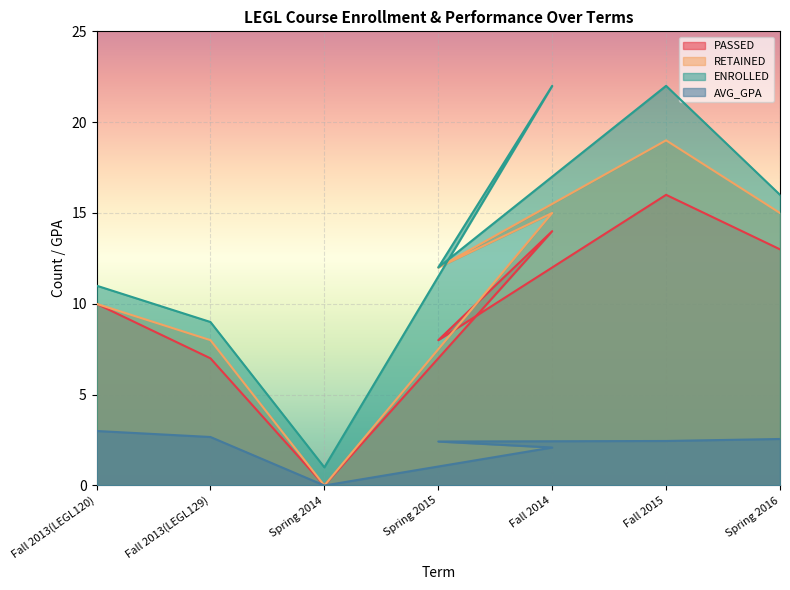

Which series has the largest range (max minus min)?

ENROLLED